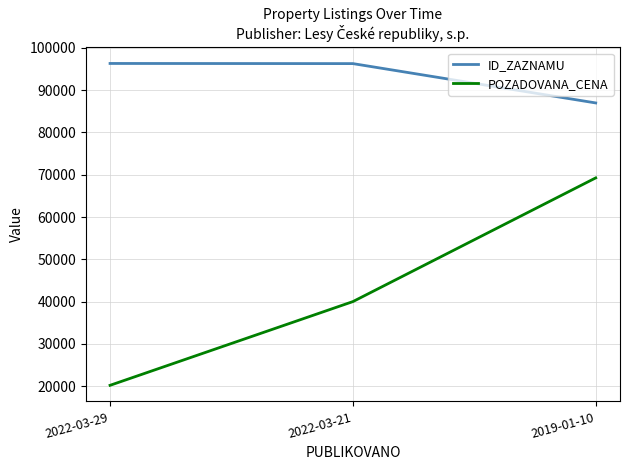

How many series are shown in this chart?

2